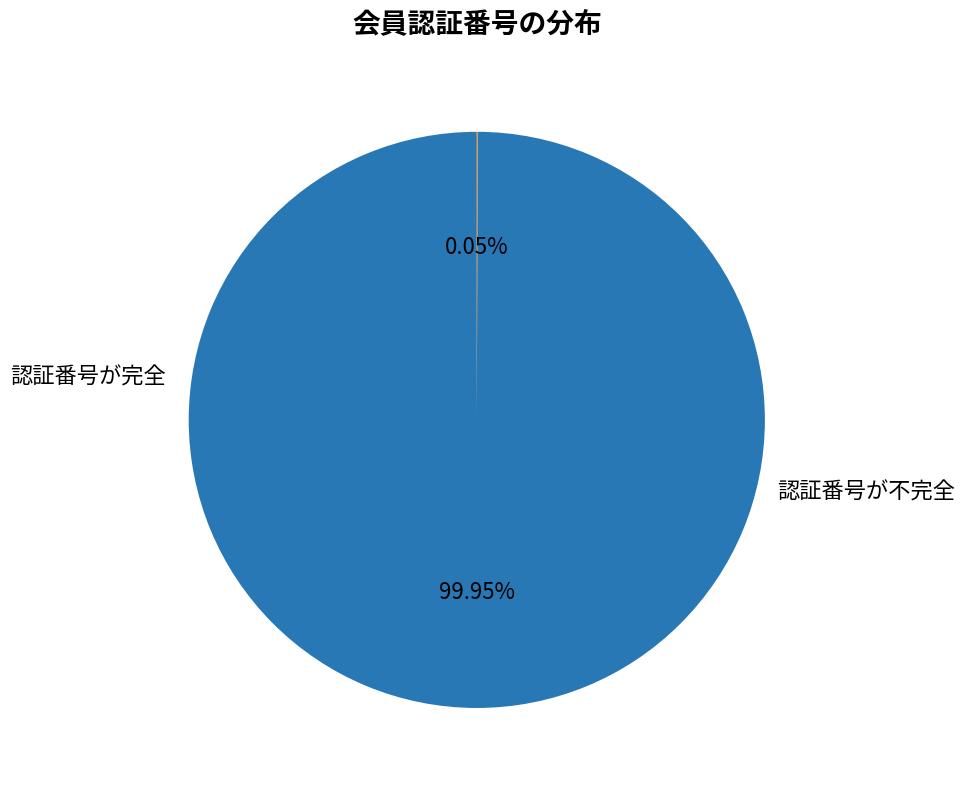

Is there any slice that represents more than half of the pie?

Yes